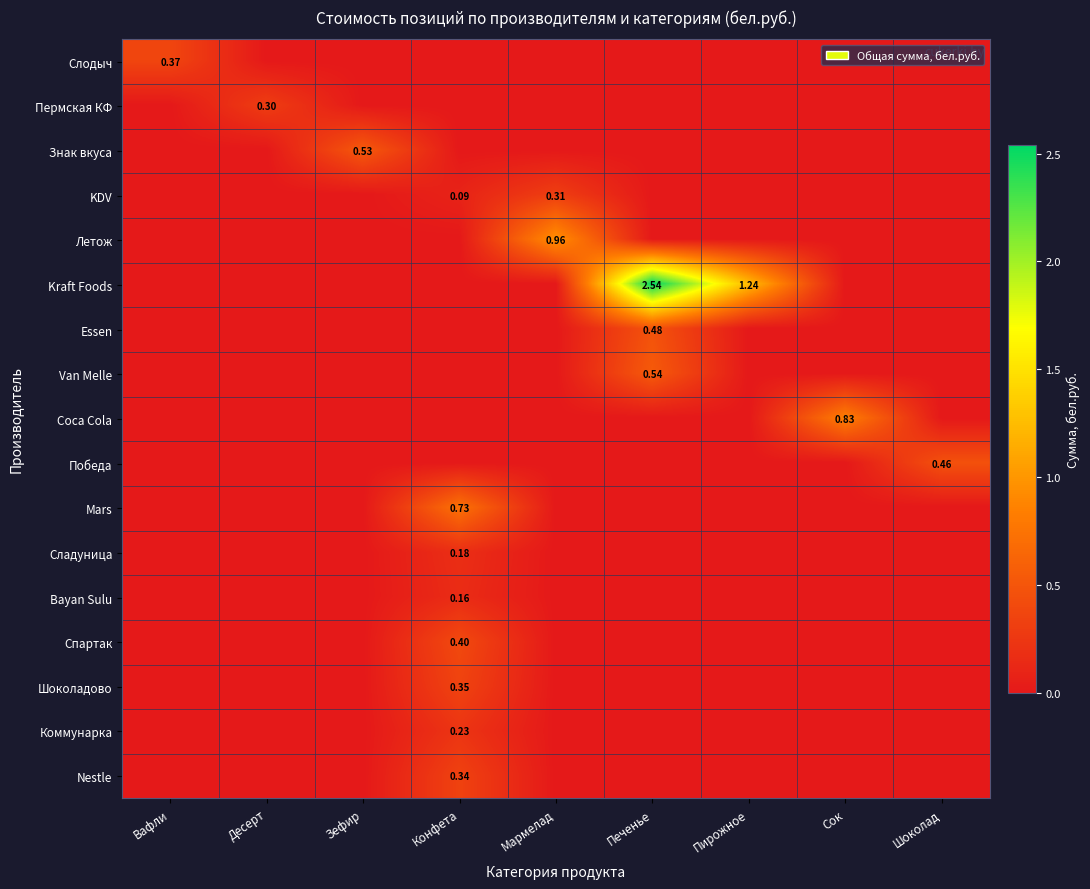

List the series in order of their peak value, highest first.

Kraft Foods, Летож, Coca Cola, Mars, Van Melle, Знак вкуса, Essen, Победа, Спартак, Слодыч, Шоколадово, Nestle, KDV, Пермская КФ, Коммунарка, Сладуница, Bayan Sulu